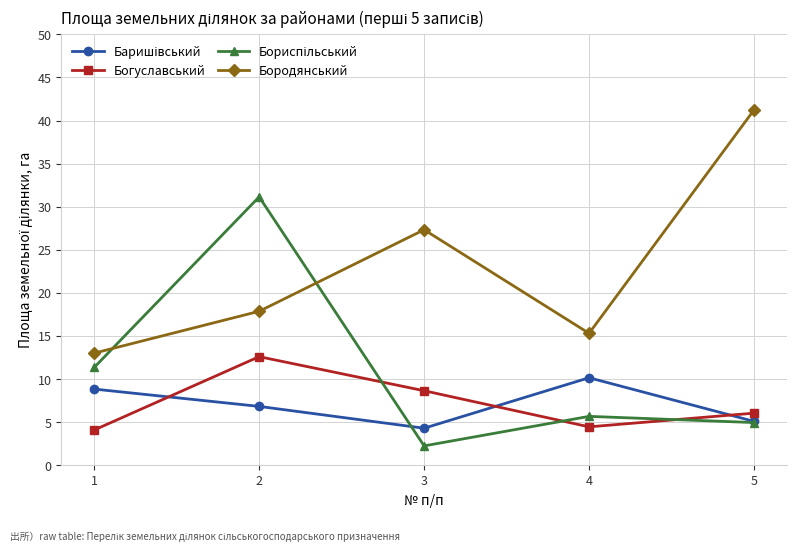

Is it true that Богуславський equals 12.6 at 2?

True